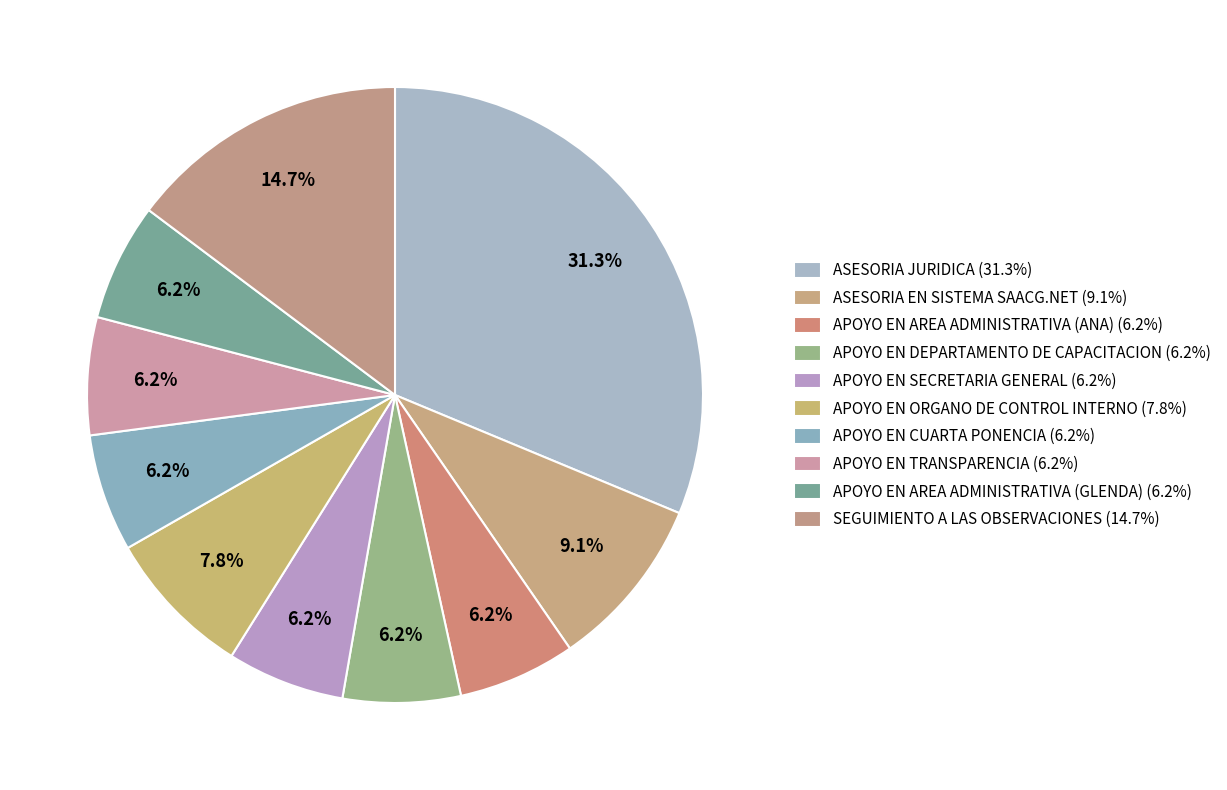

What is the total percentage of ASESORIA JURIDICA and APOYO EN AREA ADMINISTRATIVA (GLENDA)?

37.4%